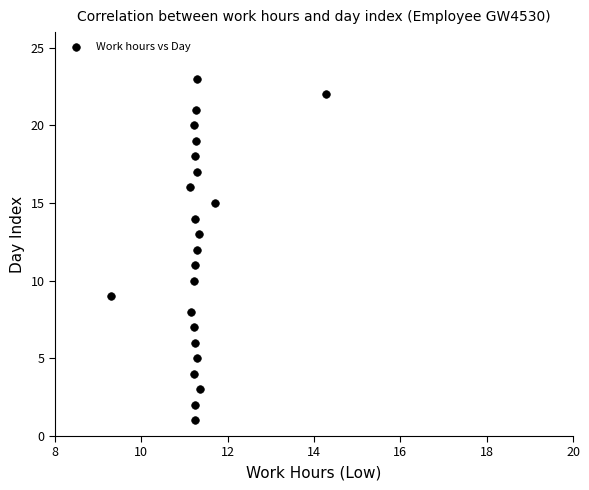

What is the range of Y values (max minus min)?

22